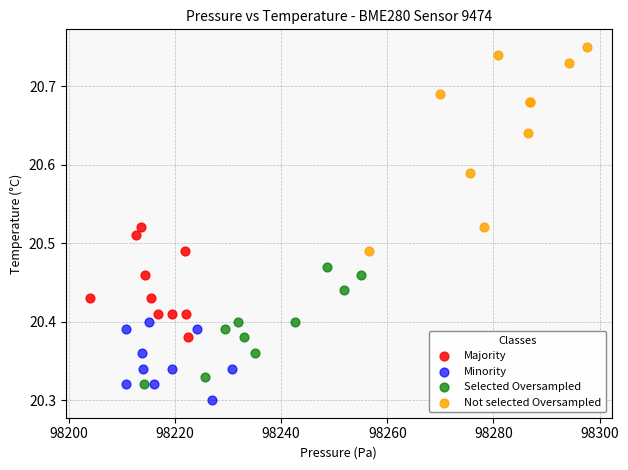

Which series contains the lowest Y value?

Minority